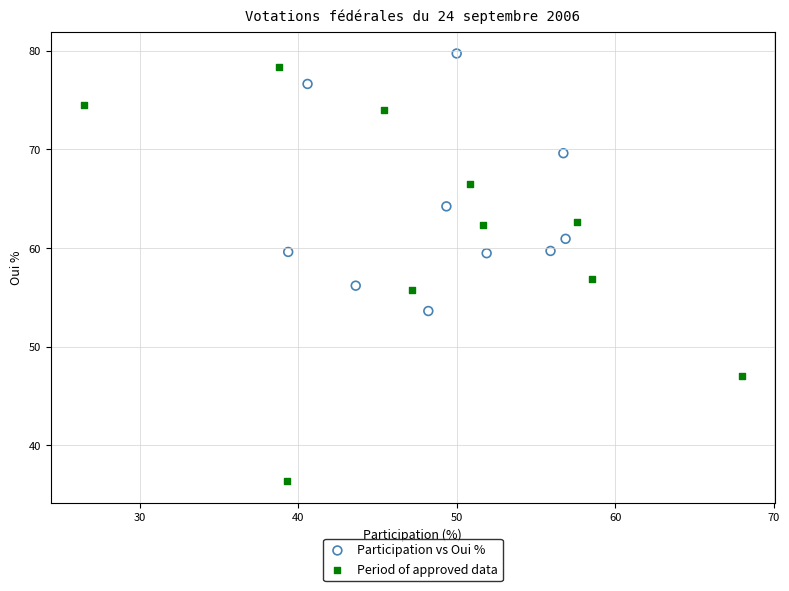

Which series reaches the maximum Y coordinate?

Participation vs Oui %